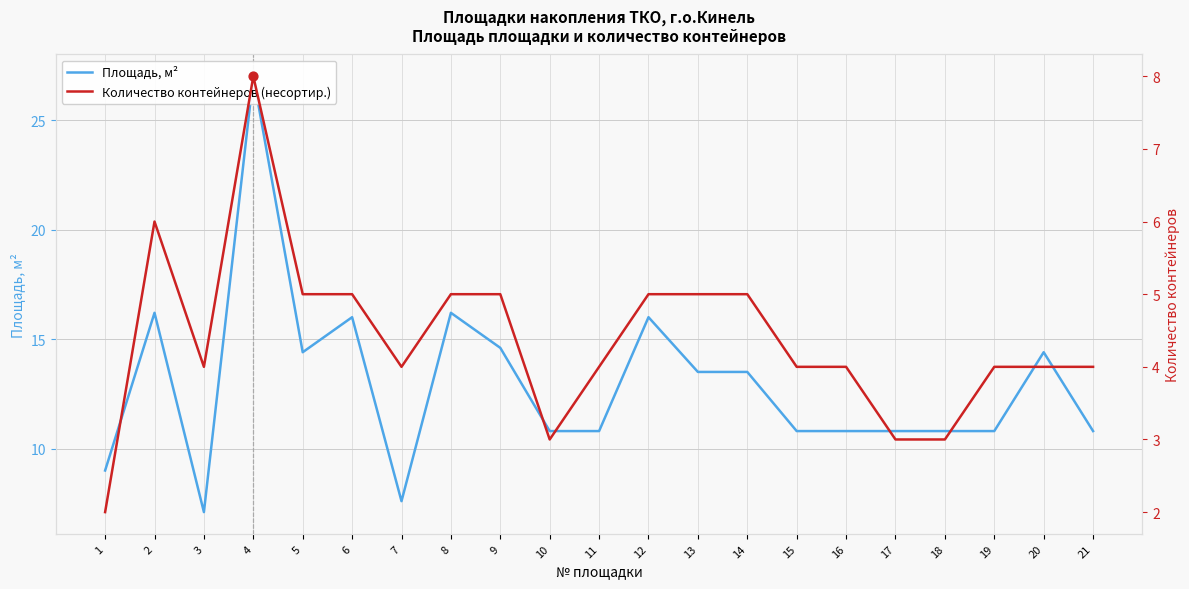

What is the total value across all series at 6?

21.0